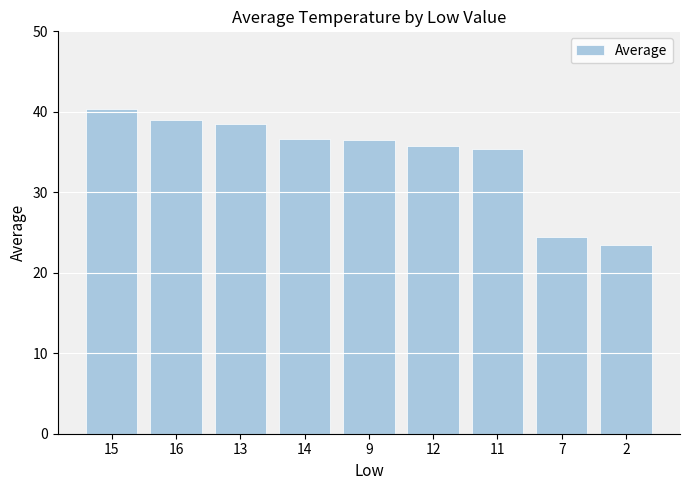

What is the change in value from 16 to 14?

-2.4